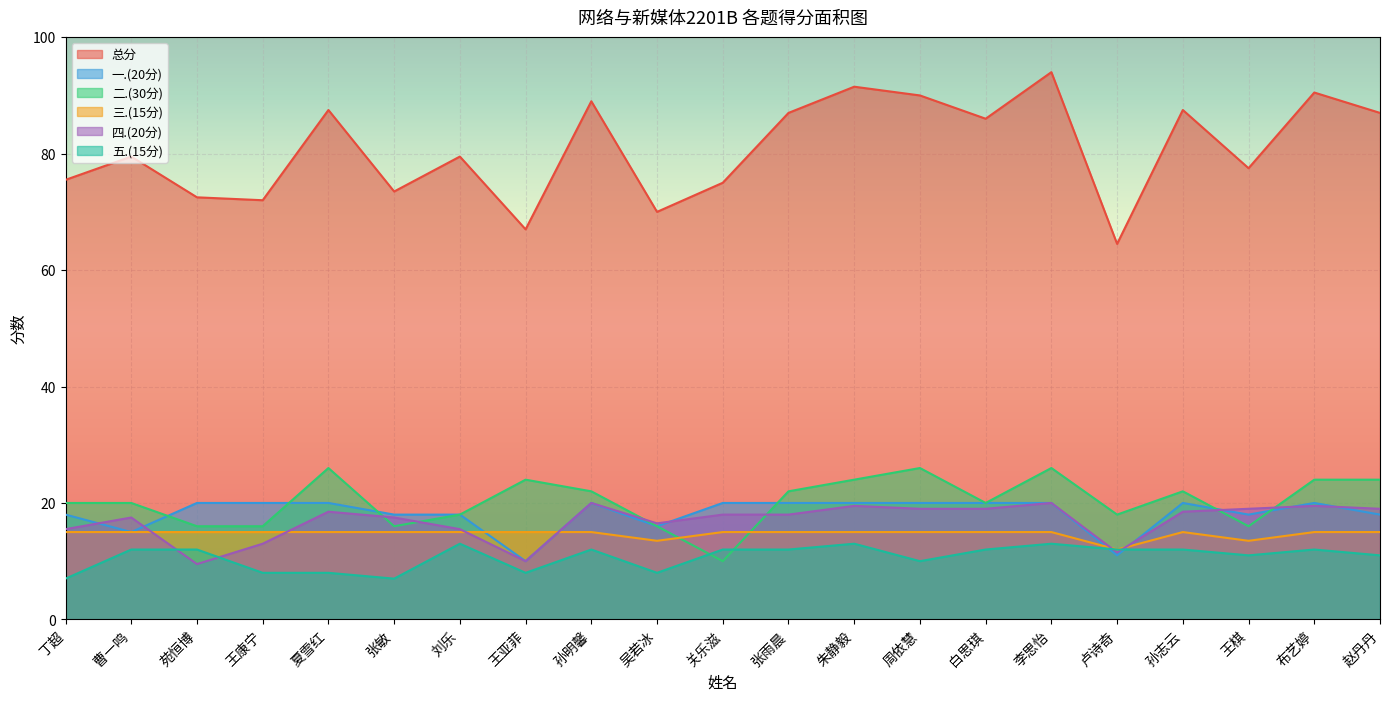

What is the difference between the highest and lowest values at 吴若冰?

62.0